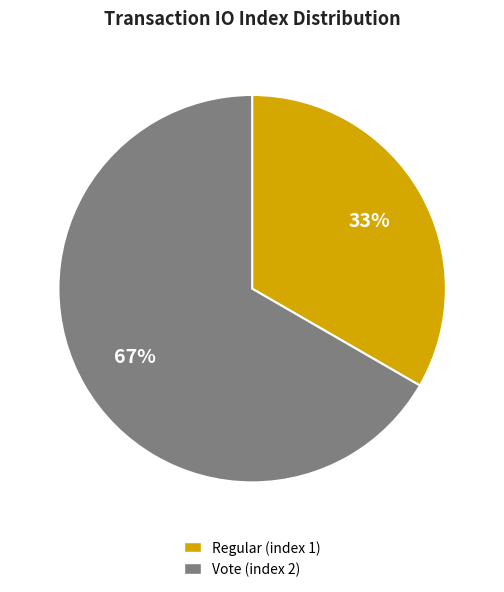

To the nearest percent, what is the average slice percentage?

50%